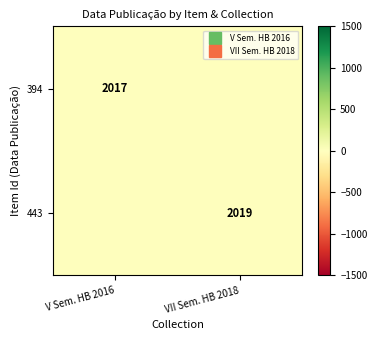

Which has a higher value, V Sem. HB 2016 or VII Sem. HB 2018?

VII Sem. HB 2018